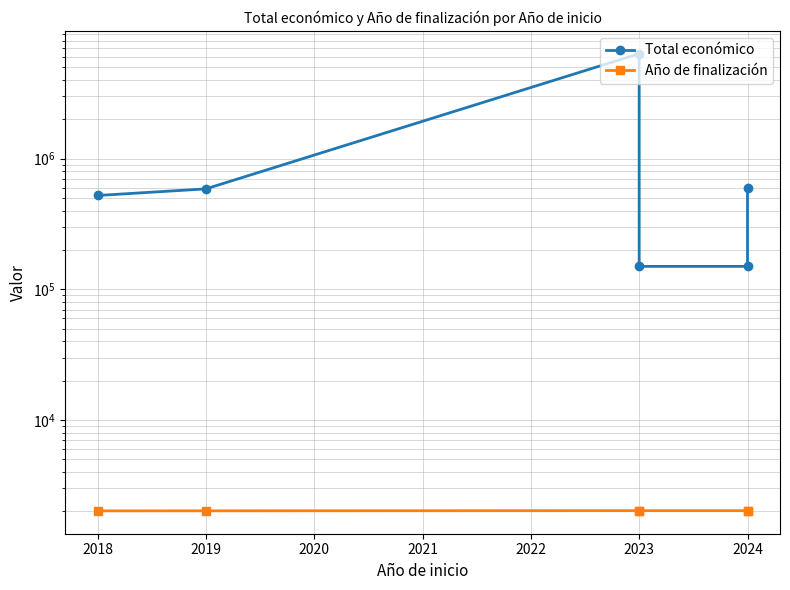

True or false: Total económico has more than 0 interior local peaks.

True